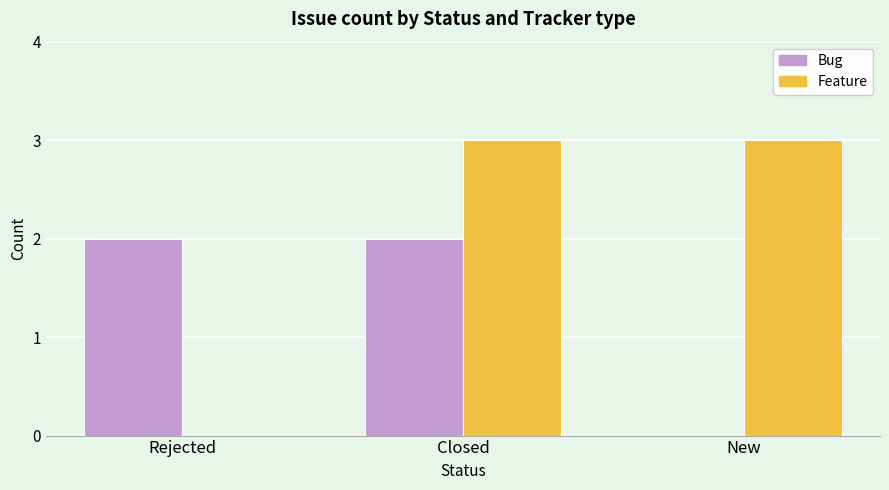

Reading left to right, transcribe all the data shown in this chart.

Bug: 2	2	0
Feature: 0	3	3